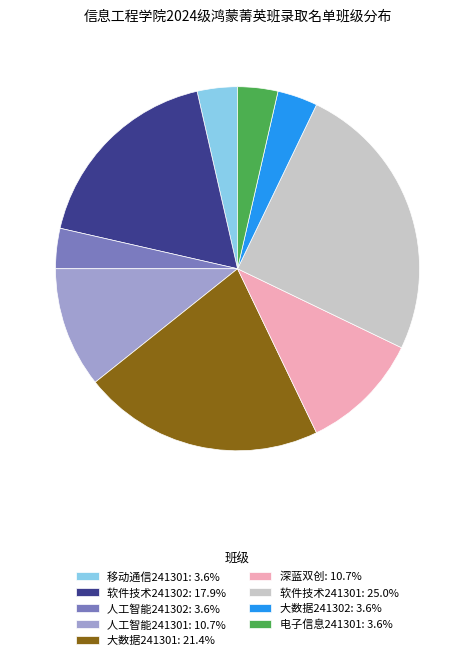

Between 大数据241301 and 人工智能241301, which is larger?

大数据241301